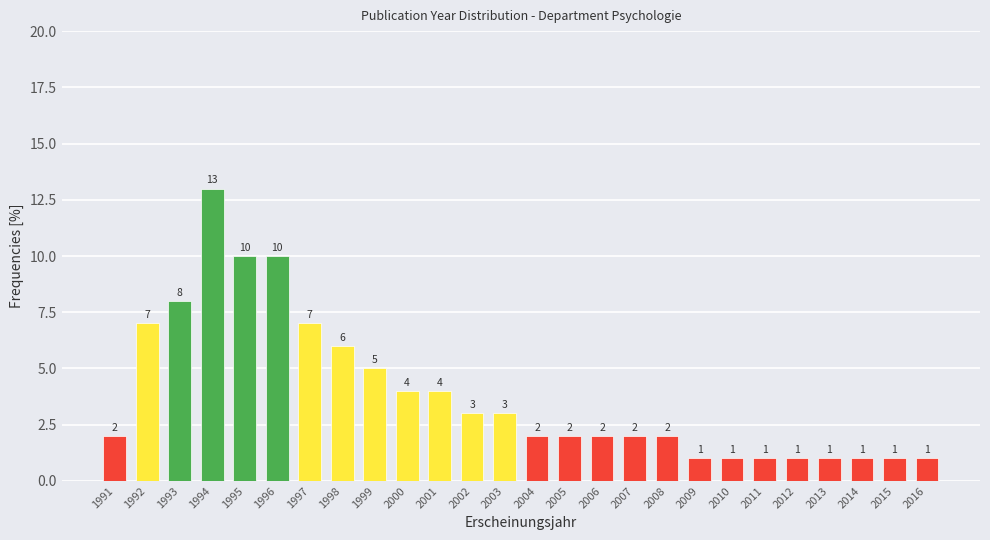

Reading left to right, extract all data points from this chart.

1991=2	1992=7	1993=8	1994=13	1995=10	1996=10	1997=7	1998=6	1999=5	2000=4	2001=4	2002=3	2003=3	2004=2	2005=2	2006=2	2007=2	2008=2	2009=1	2010=1	2011=1	2012=1	2013=1	2014=1	2015=1	2016=1